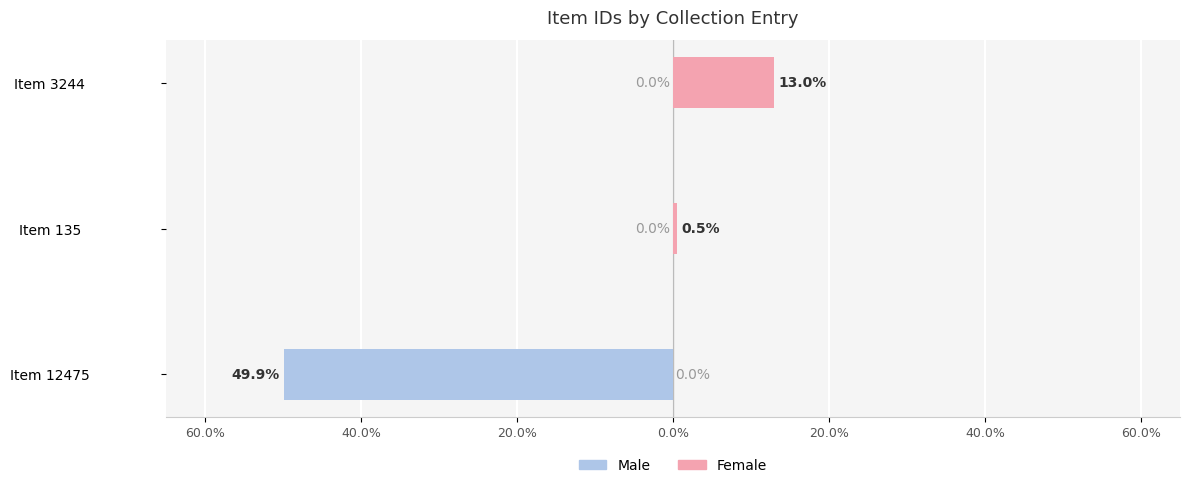

What is the average value of the Female series?

4.5